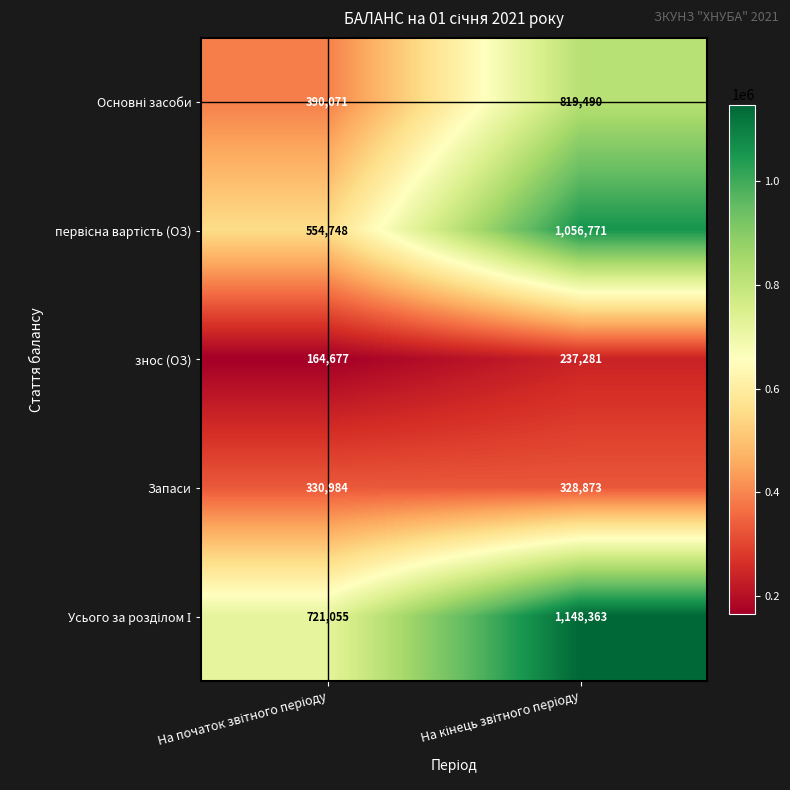

What is the greatest value displayed?

1148363